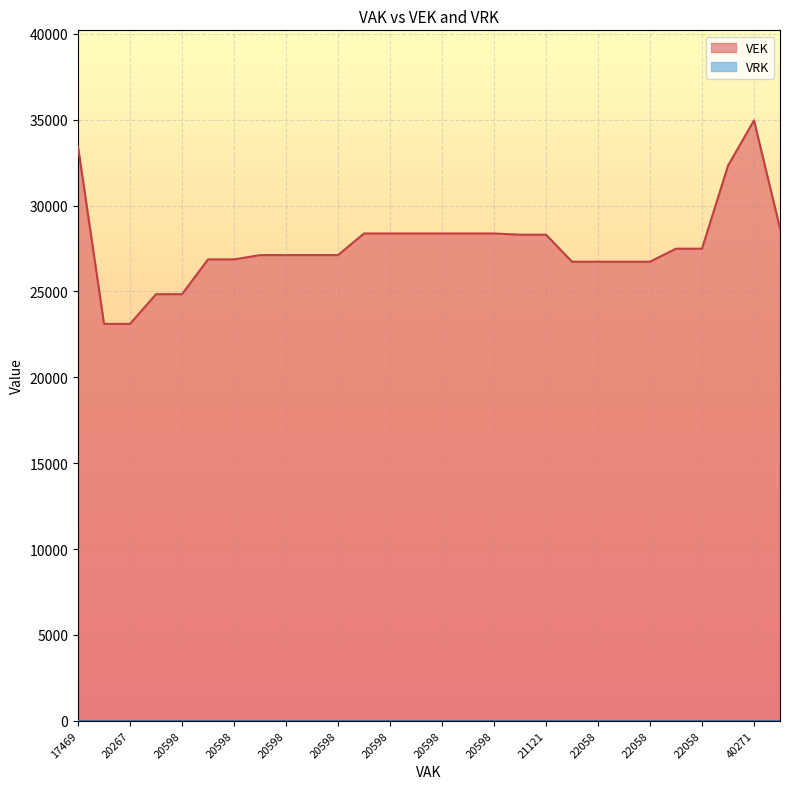

At which label does VEK first exceed 27489?

17469